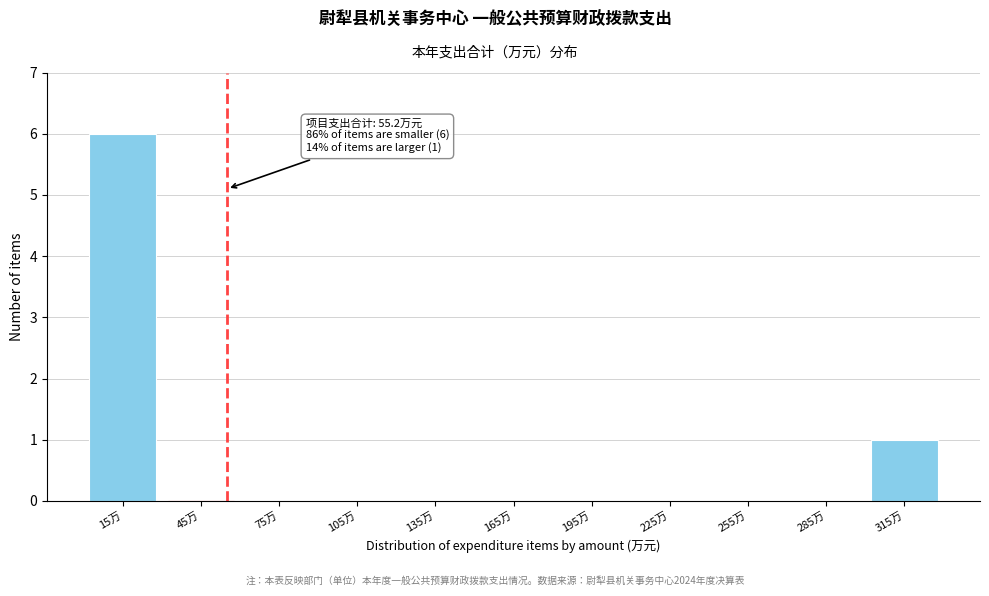

Which range on the x-axis has the tallest bar?

0 to 30